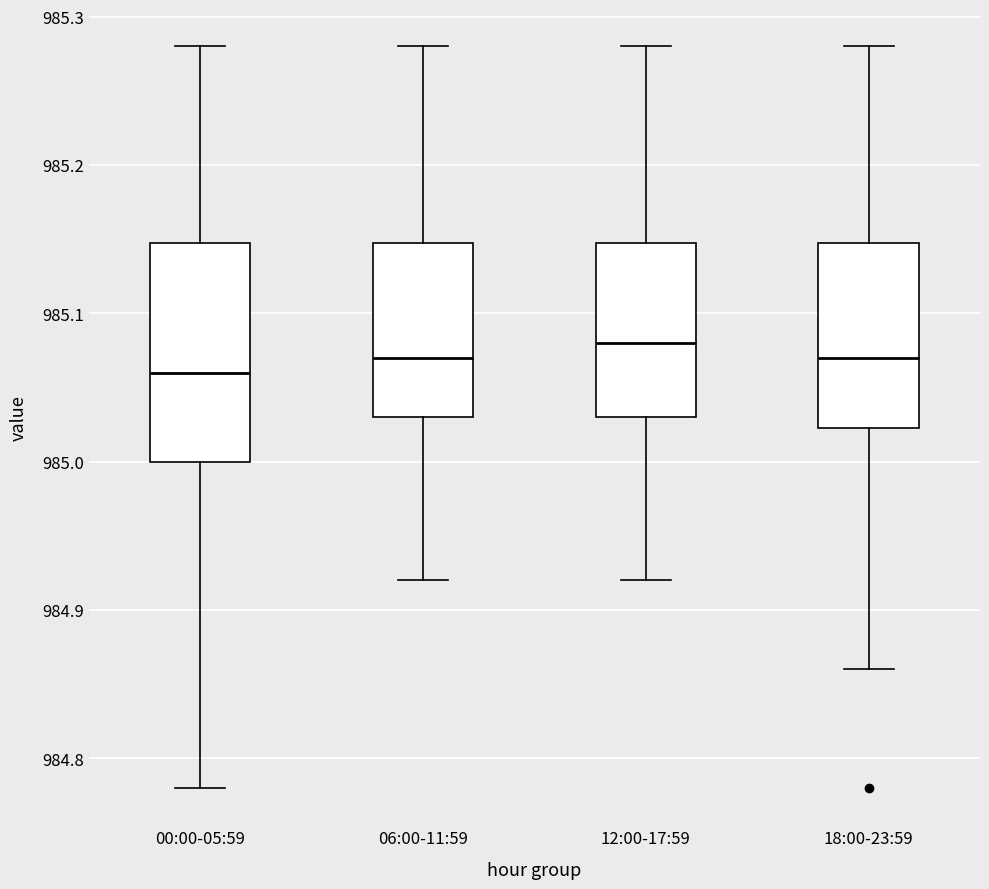

Reading left to right, read every box against the y-axis: the position of its median line, the range the box covers, and the ends of its whiskers. The values are not printed on the chart, so give them approximately, as read against the axis.

00:00-05:59: median 985.06, box 985.00 to 985.15, whiskers 984.78 to 985.28
06:00-11:59: median 985.07, box 985.03 to 985.15, whiskers 984.92 to 985.28
12:00-17:59: median 985.08, box 985.03 to 985.15, whiskers 984.92 to 985.28
18:00-23:59: median 985.07, box 985.02 to 985.15, whiskers 984.86 to 985.28